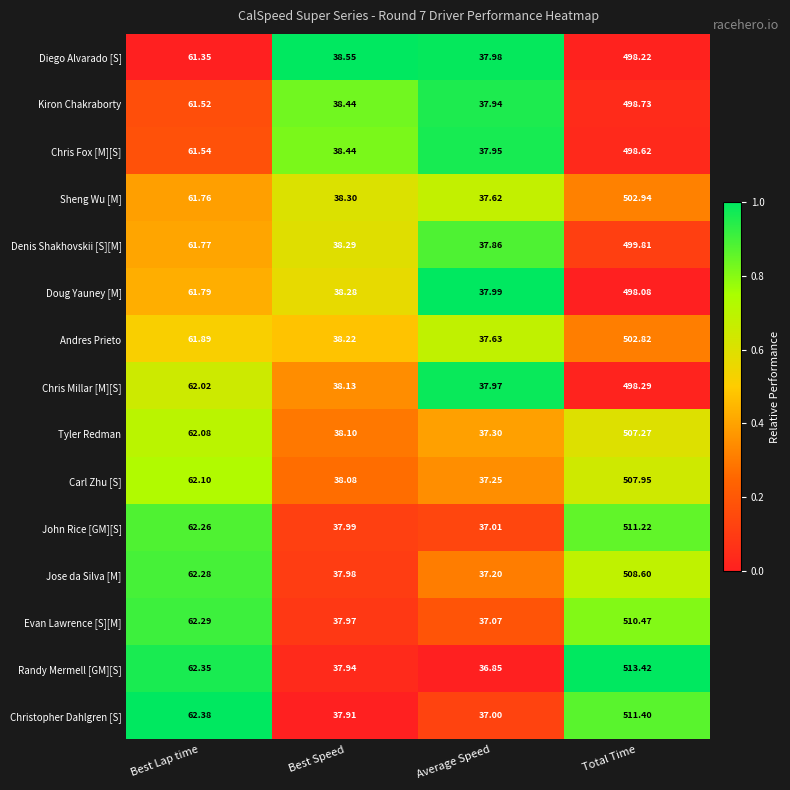

At which category is the sum across all series the highest?

Total Time